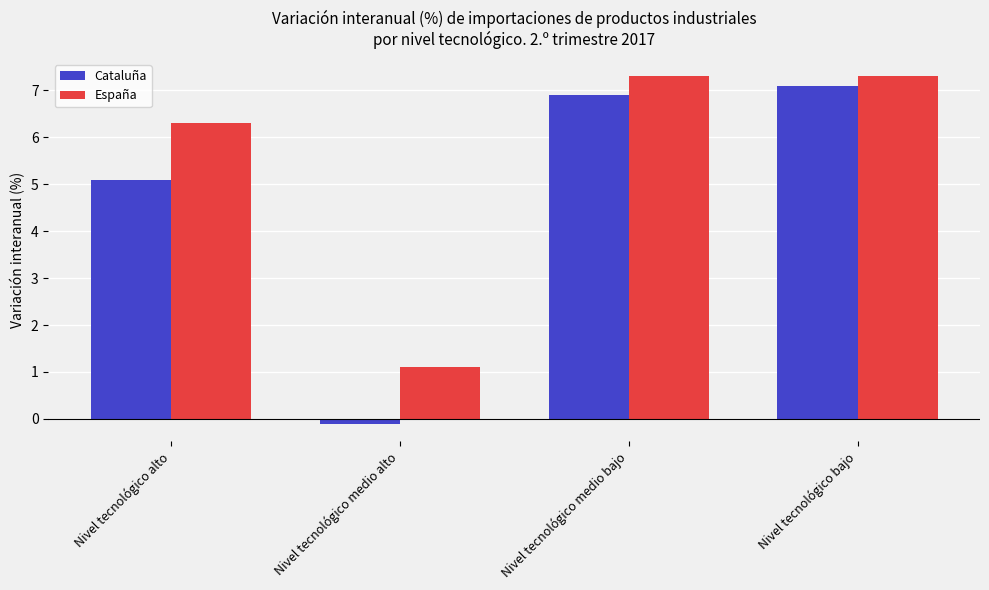

Reading left to right, transcribe all the data shown in this chart.

Cataluña: Nivel tecnológico alto=5.1	Nivel tecnológico medio alto=-0.1	Nivel tecnológico medio bajo=6.9	Nivel tecnológico bajo=7.1
España: Nivel tecnológico alto=6.3	Nivel tecnológico medio alto=1.1	Nivel tecnológico medio bajo=7.3	Nivel tecnológico bajo=7.3